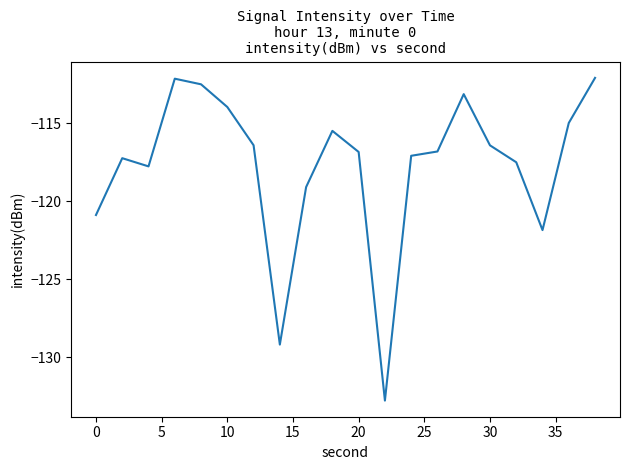

What is the greatest value displayed?

-112.1